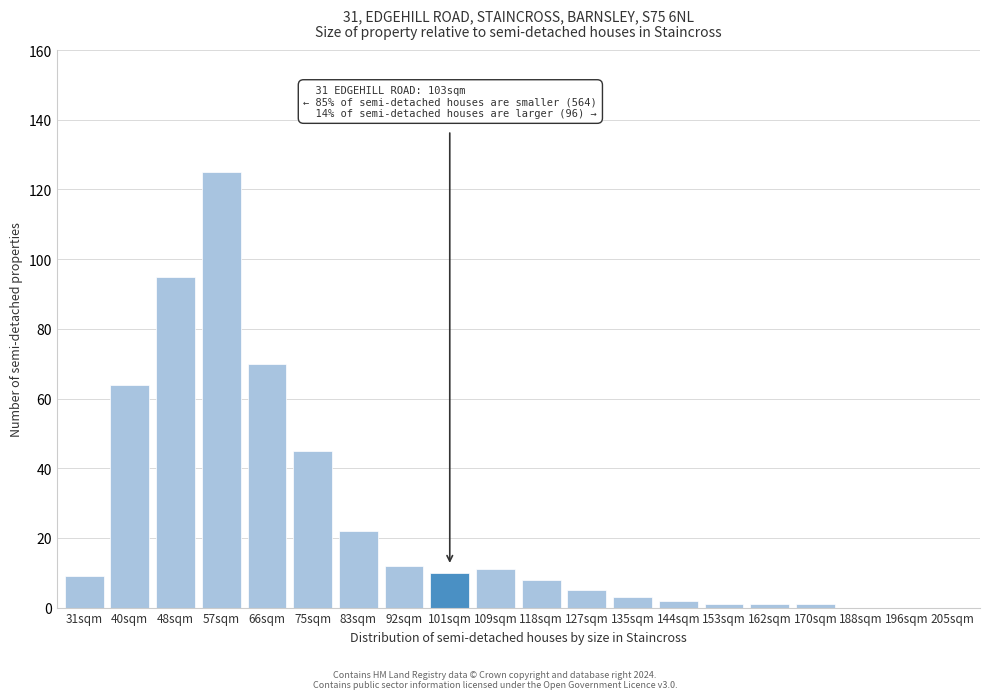

Reading left to right, extract all data points from this chart.

31sqm=9	40sqm=64	48sqm=95	57sqm=125	66sqm=70	75sqm=45	83sqm=22	92sqm=12	101sqm=10	109sqm=11	118sqm=8	127sqm=5	135sqm=3	144sqm=2	153sqm=1	162sqm=1	170sqm=1	188sqm=0	196sqm=0	205sqm=0